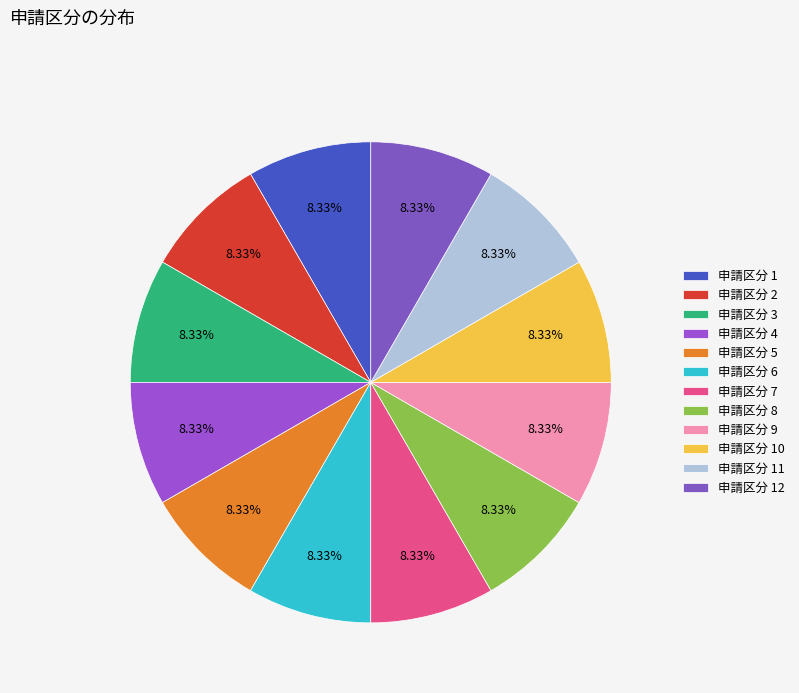

How many segments does this pie chart have?

12